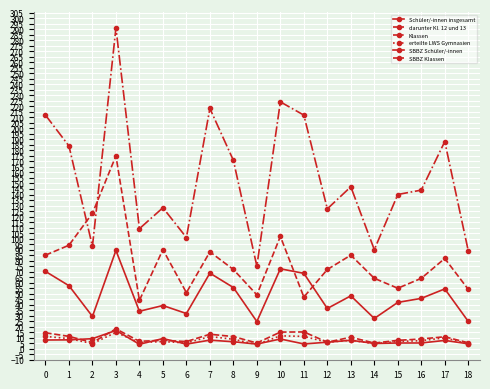

After their last crossing, which series has the higher values: SBBZ Schüler/-innen or darunter Kl. 12 und 13?

darunter Kl. 12 und 13